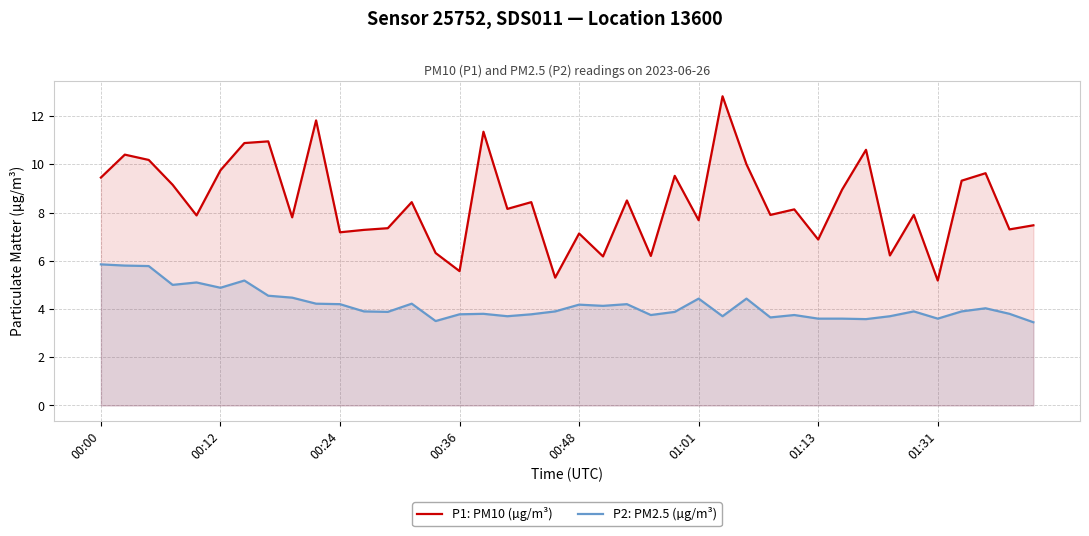

Reading left to right, list all the values displayed in this chart.

P1: PM10 (µg/m³): 9.4	10.4	10.2	9.2	7.9	9.8	10.9	10.9	7.8	11.8	7.2	7.3	7.3	8.4	6.3	5.6	11.3	8.2	8.4	5.3	7.1	6.2	8.5	6.2	9.5	7.7	12.8	10.0	7.9	8.1	6.9	8.9	10.6	6.2	7.9	5.2	9.3	9.6	7.3	7.5
P2: PM2.5 (µg/m³): 5.8	5.8	5.8	5.0	5.1	4.9	5.2	4.5	4.5	4.2	4.2	3.9	3.9	4.2	3.5	3.8	3.8	3.7	3.8	3.9	4.2	4.1	4.2	3.8	3.9	4.4	3.7	4.4	3.6	3.8	3.6	3.6	3.6	3.7	3.9	3.6	3.9	4.0	3.8	3.5